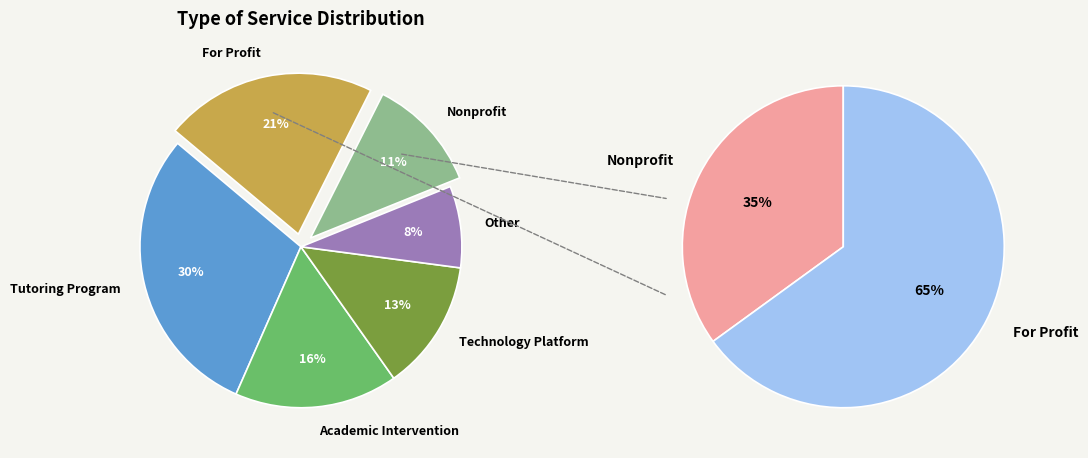

The For Profit slice represents 21% of the pie. True or false?

True